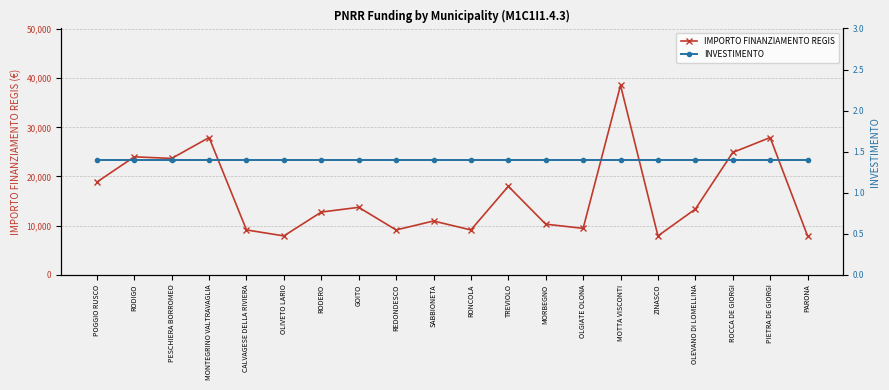

What is the greatest value displayed?

38565.0